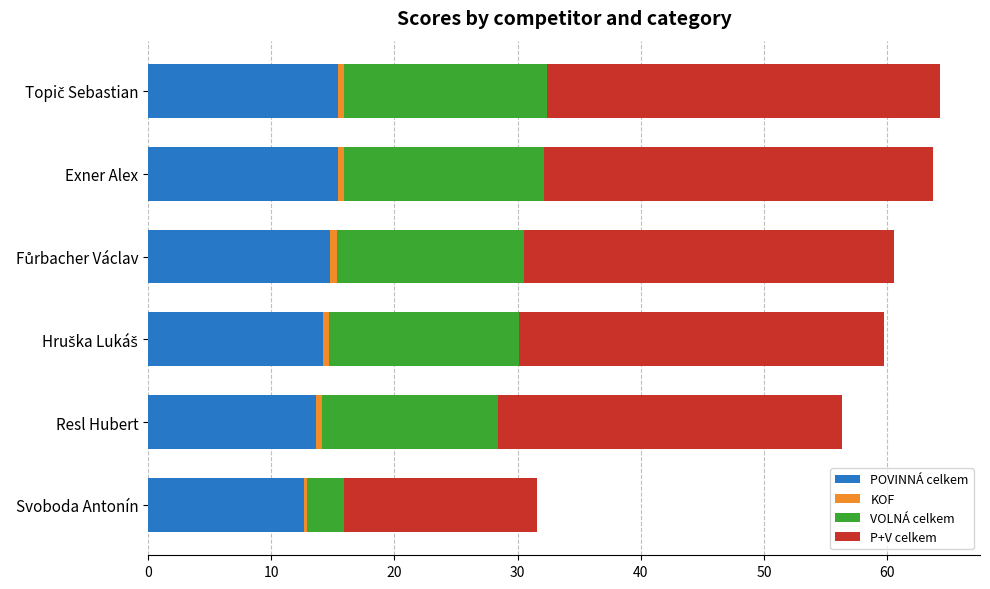

The POVINNÁ celkem series shows 15.4 at Exner Alex. True or false?

True